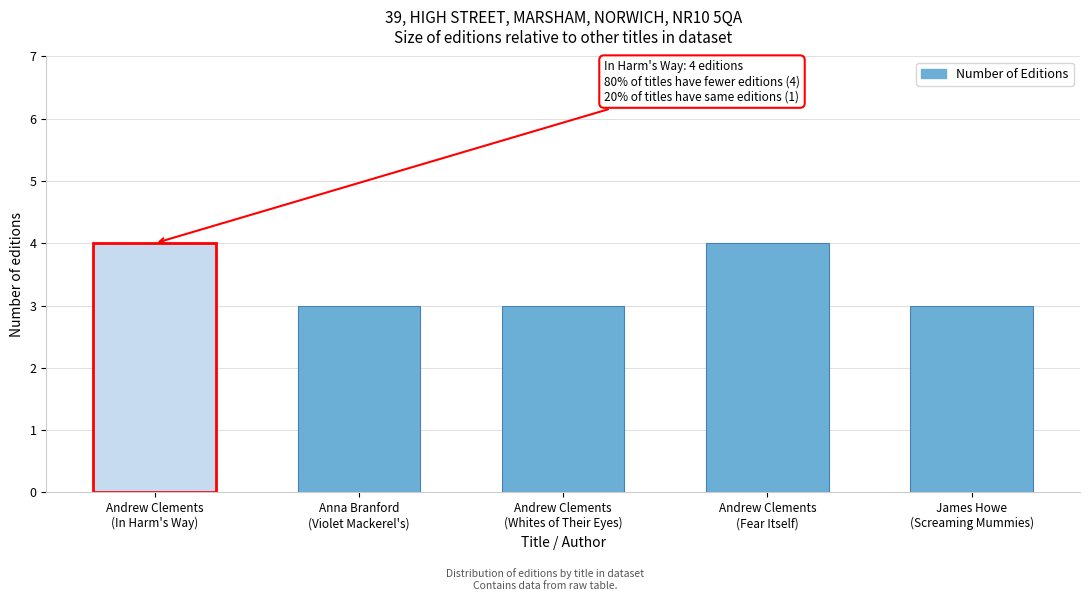

Reading left to right, list all the values displayed in this chart.

Andrew Clements
(In Harm's Way)=4	Anna Branford
(Violet Mackerel's)=3	Andrew Clements
(Whites of Their Eyes)=3	Andrew Clements
(Fear Itself)=4	James Howe
(Screaming Mummies)=3